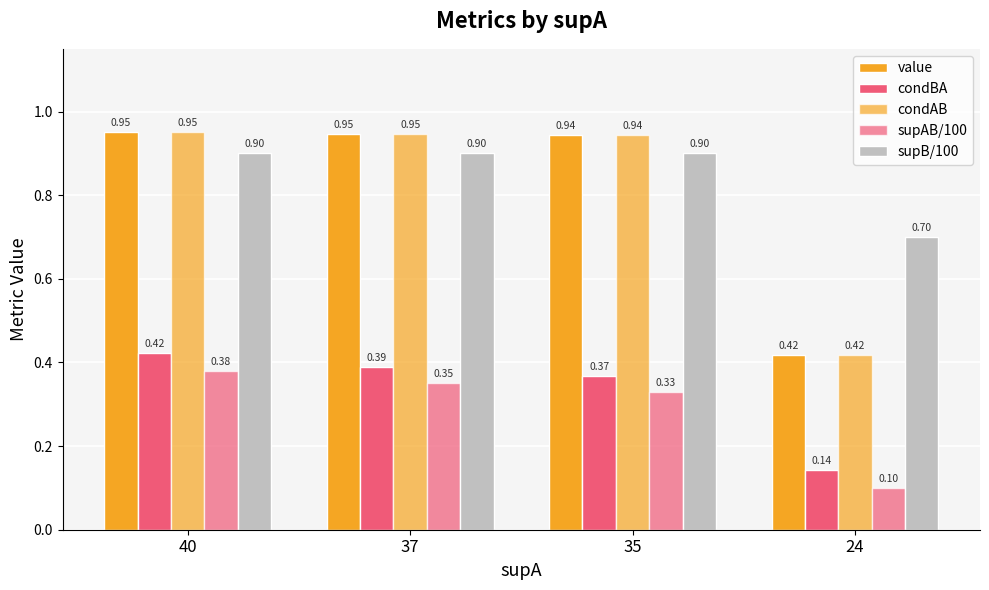

At which label does condBA reach its minimum?

24